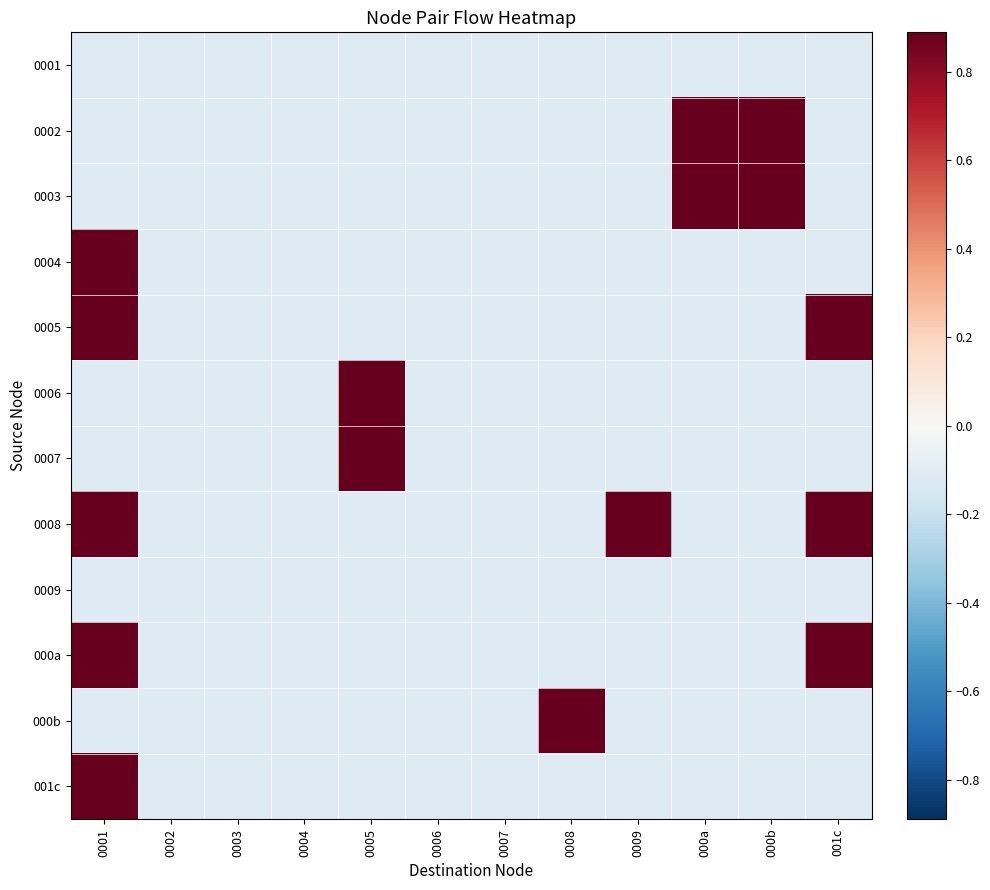

Which series has the largest total across all categories?

0008